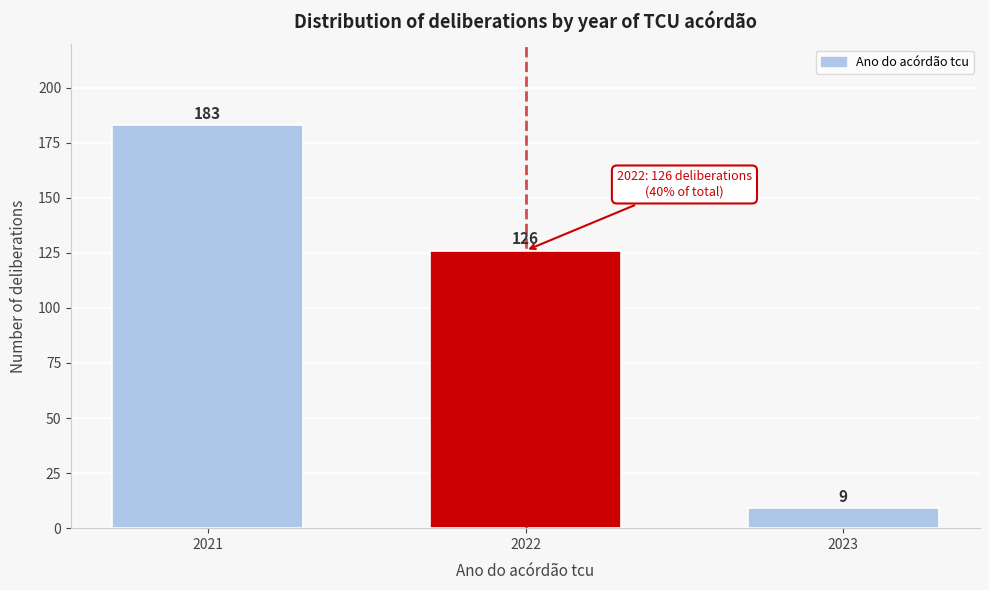

Reading right to left, extract all data points from this chart.

9	126	183